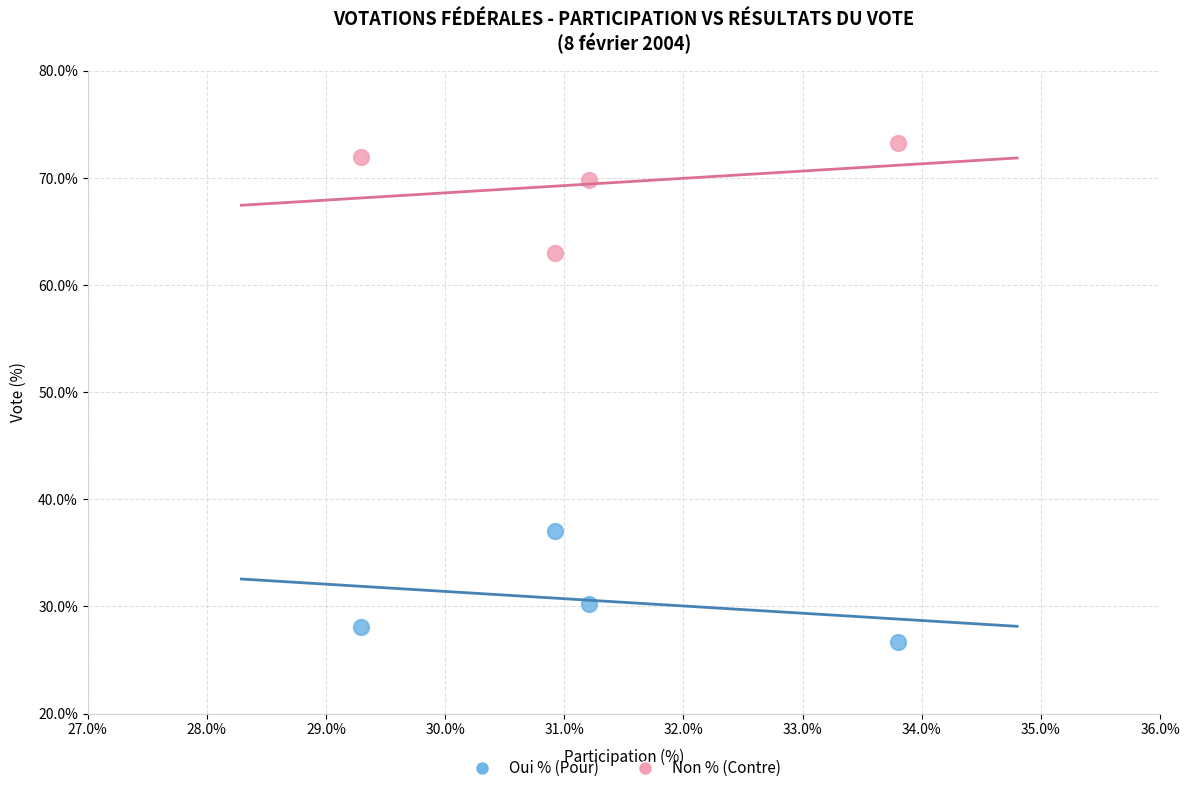

Across all data points, what is the average X value?

31.3